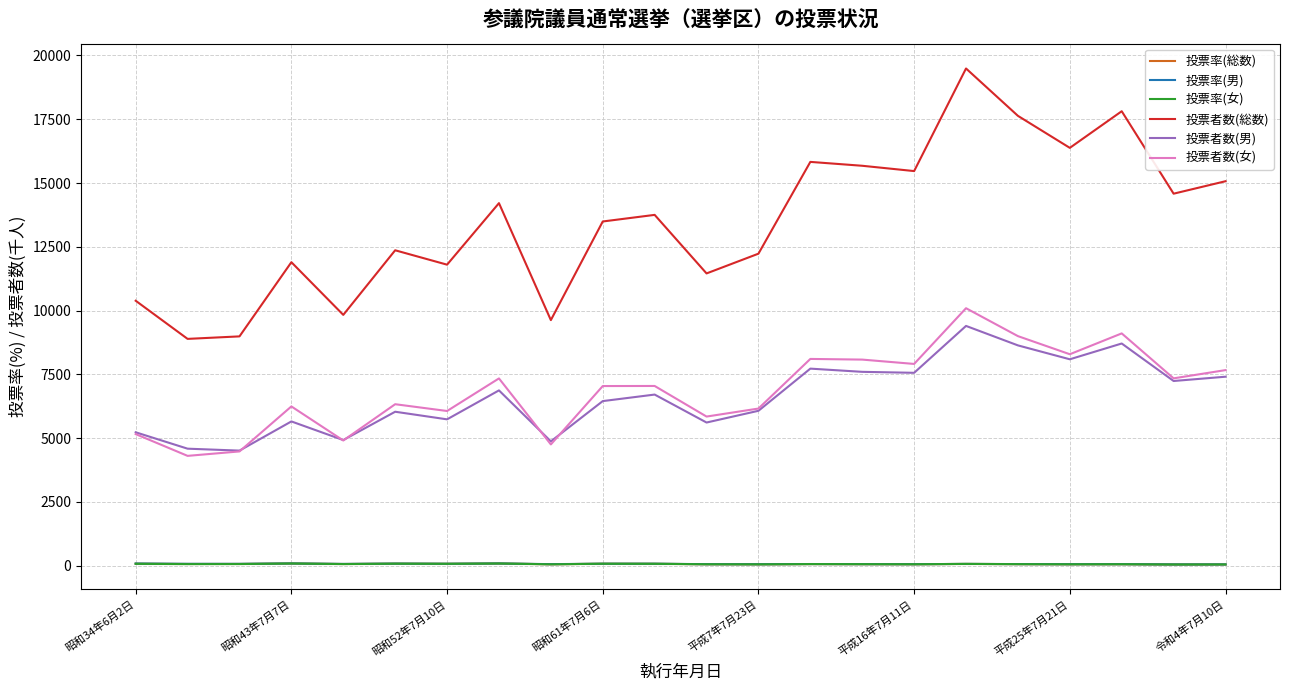

How many lines are shown in the chart?

6